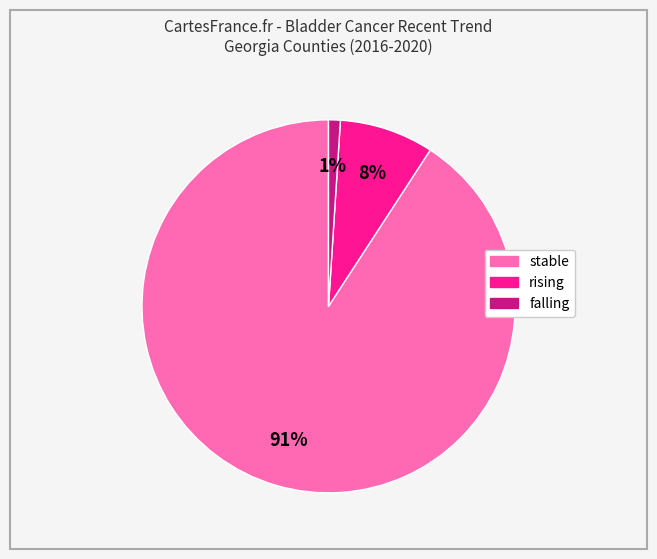

Rank the categories by value from lowest to highest.

falling, rising, stable